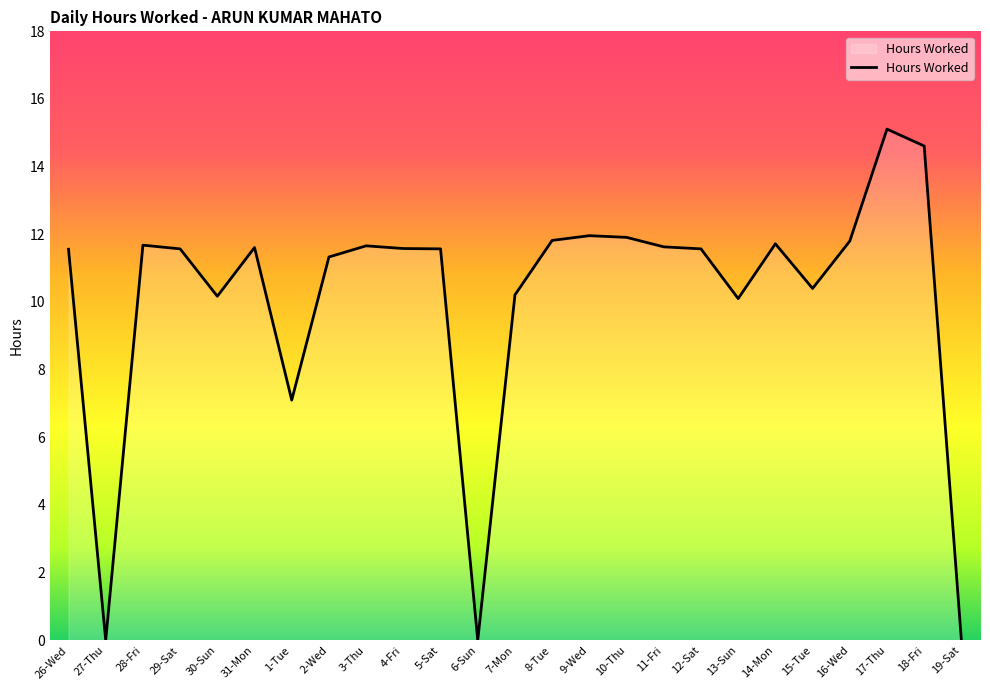

What is the sum of the values at 8-Tue and 17-Thu?

26.9